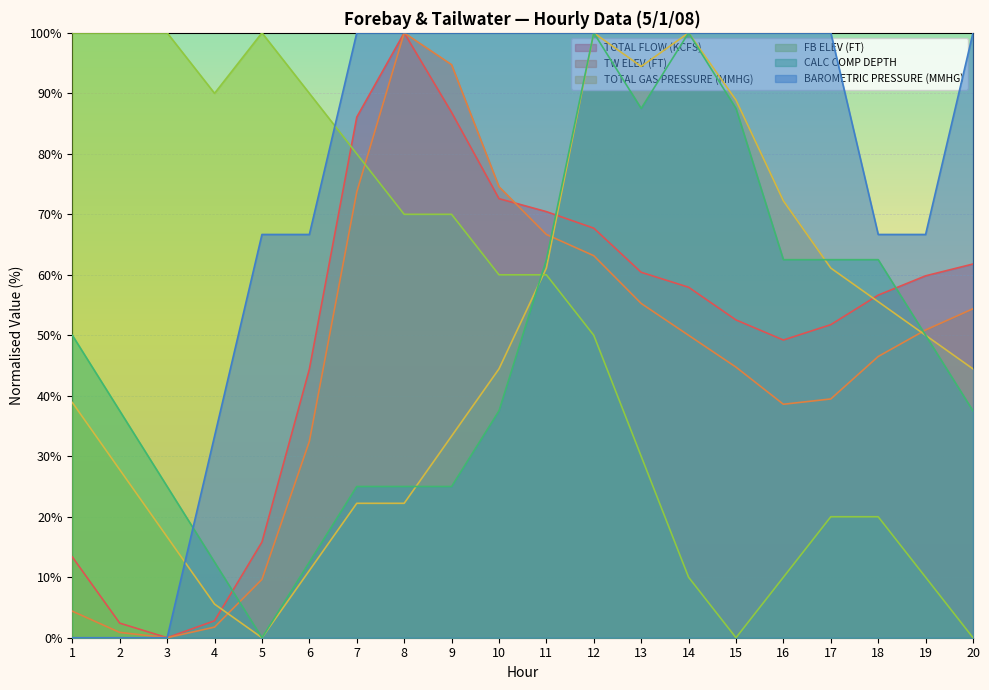

What is the average value of the FB ELEV (FT) series?

53.5